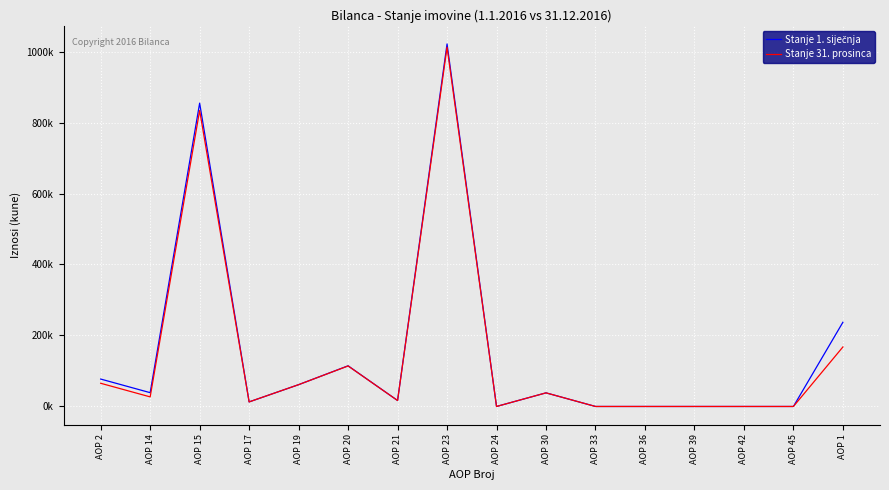

Rank the series by their average value, from lowest to highest.

Stanje 31. prosinca, Stanje 1. siječnja